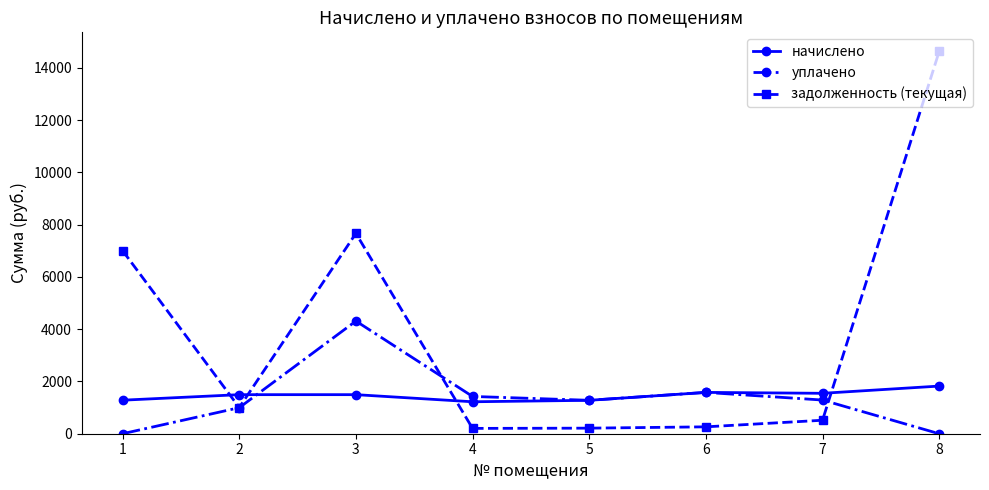

What is the value of the начислено point at the 3rd from the left?

1494.7